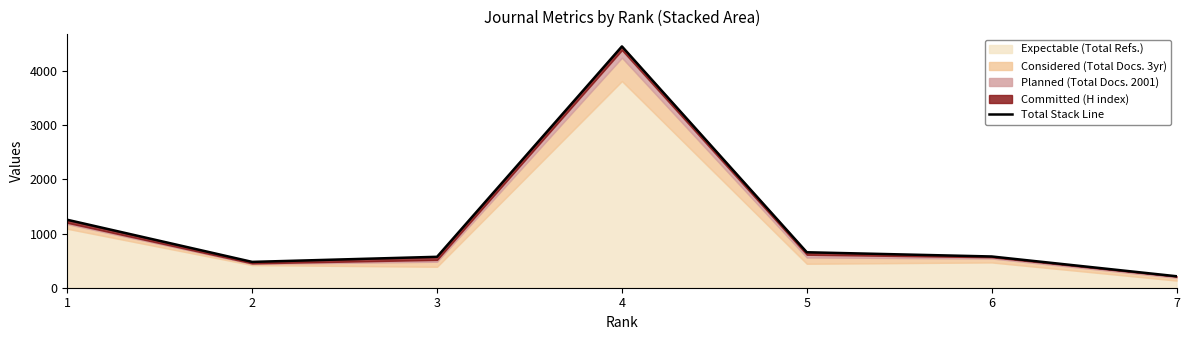

How many categories are shown in the chart?

7